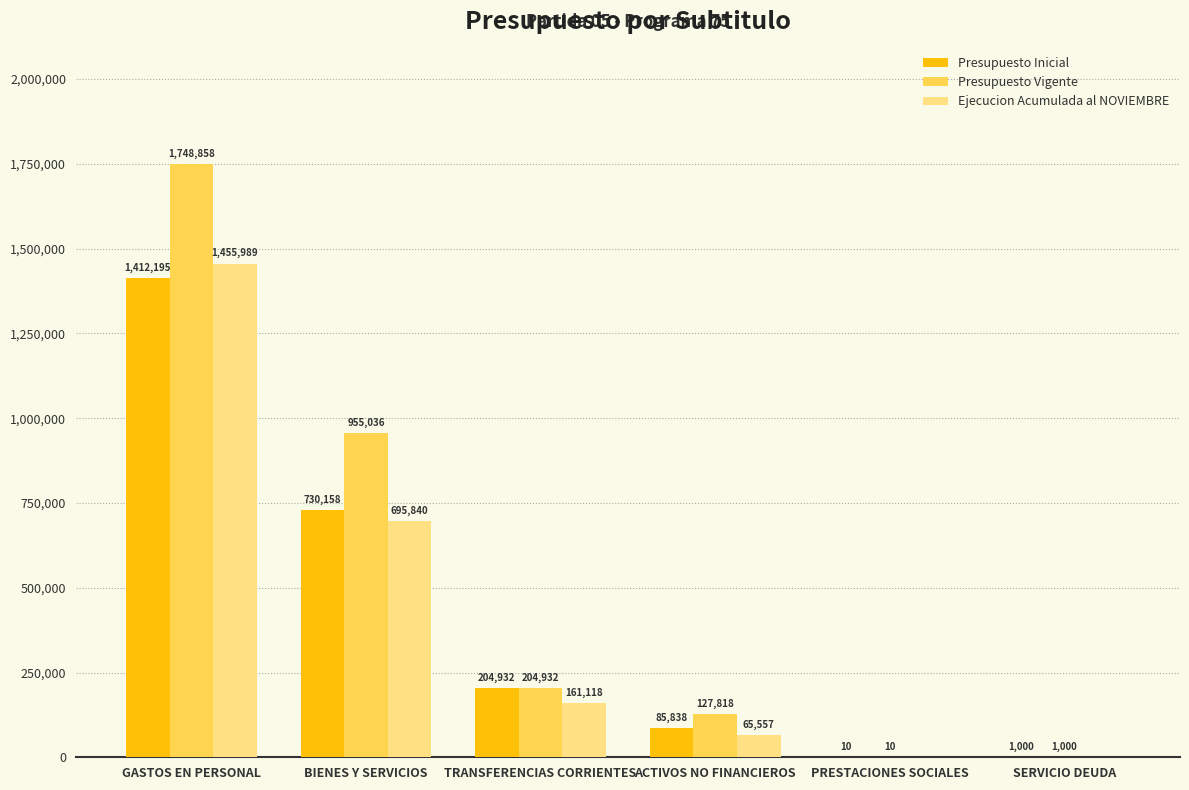

The value of Presupuesto Inicial at BIENES Y SERVICIOS is 1133117. True or false?

False